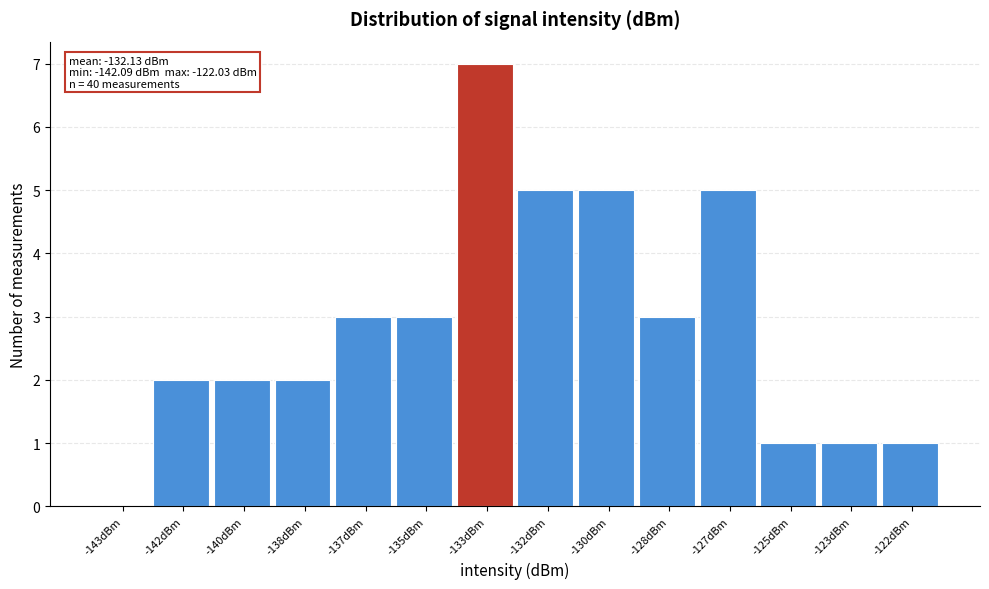

Reading right to left, transcribe all the data shown in this chart.

-122dBm=1	-123dBm=1	-125dBm=1	-127dBm=5	-128dBm=3	-130dBm=5	-132dBm=5	-133dBm=7	-135dBm=3	-137dBm=3	-138dBm=2	-140dBm=2	-142dBm=2	-143dBm=0